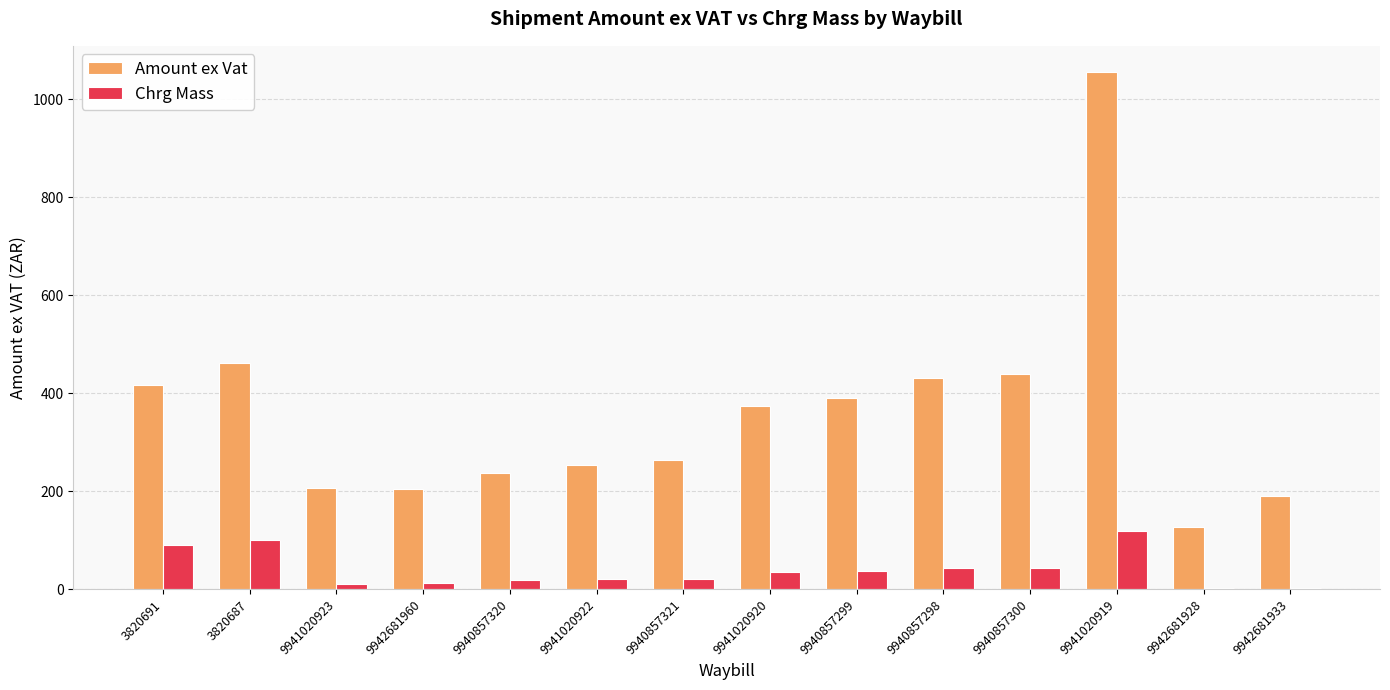

Read the Amount ex Vat value at 3820691.

417.0